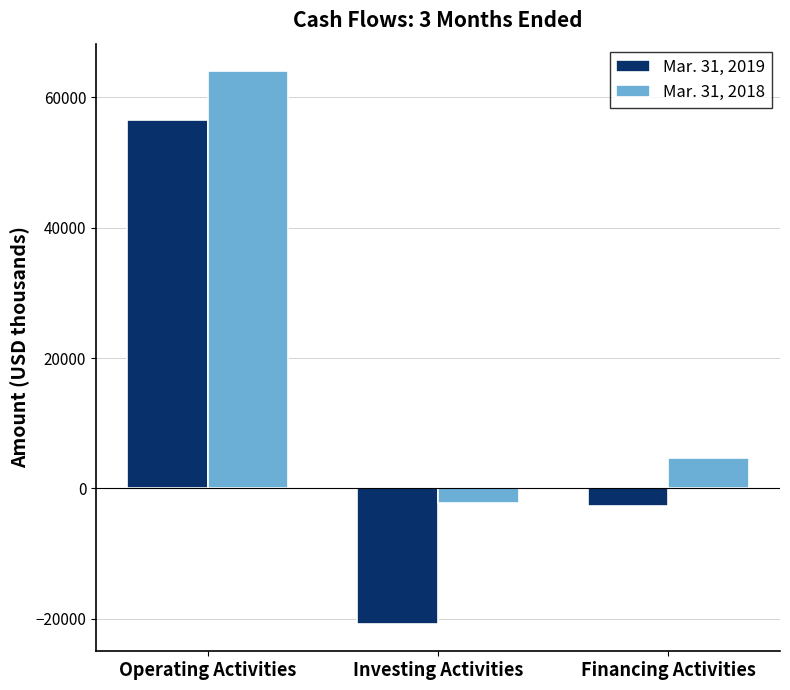

Which category has the lowest value across all series?

Investing Activities